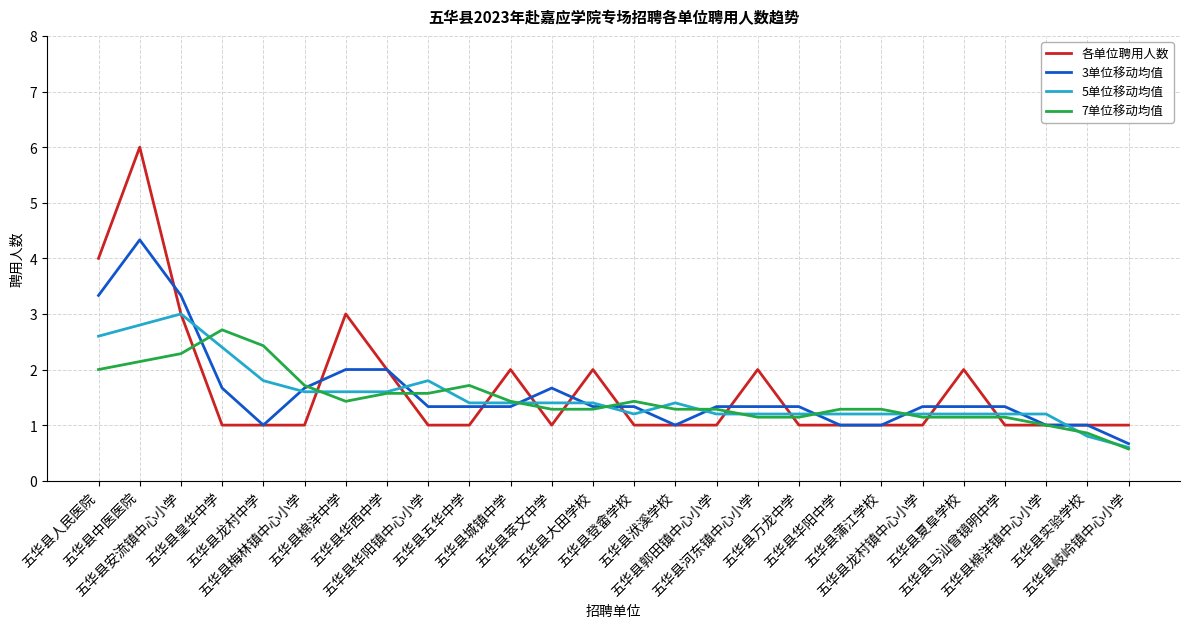

Which series has the widest spread of values?

各单位聘用人数